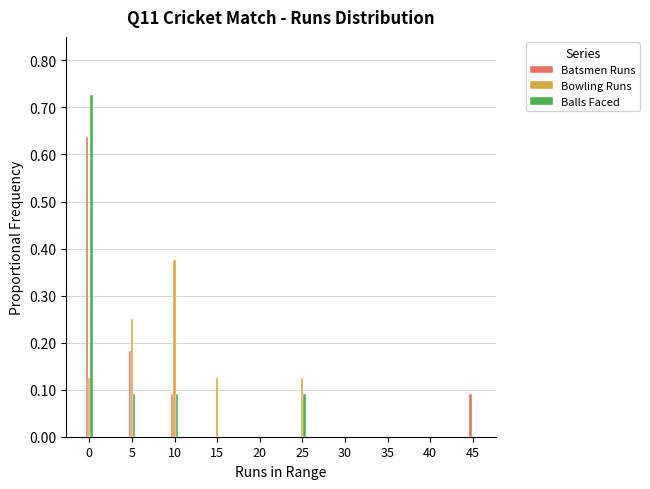

What is the sum of the Balls Faced values at 0 and 25?

0.8